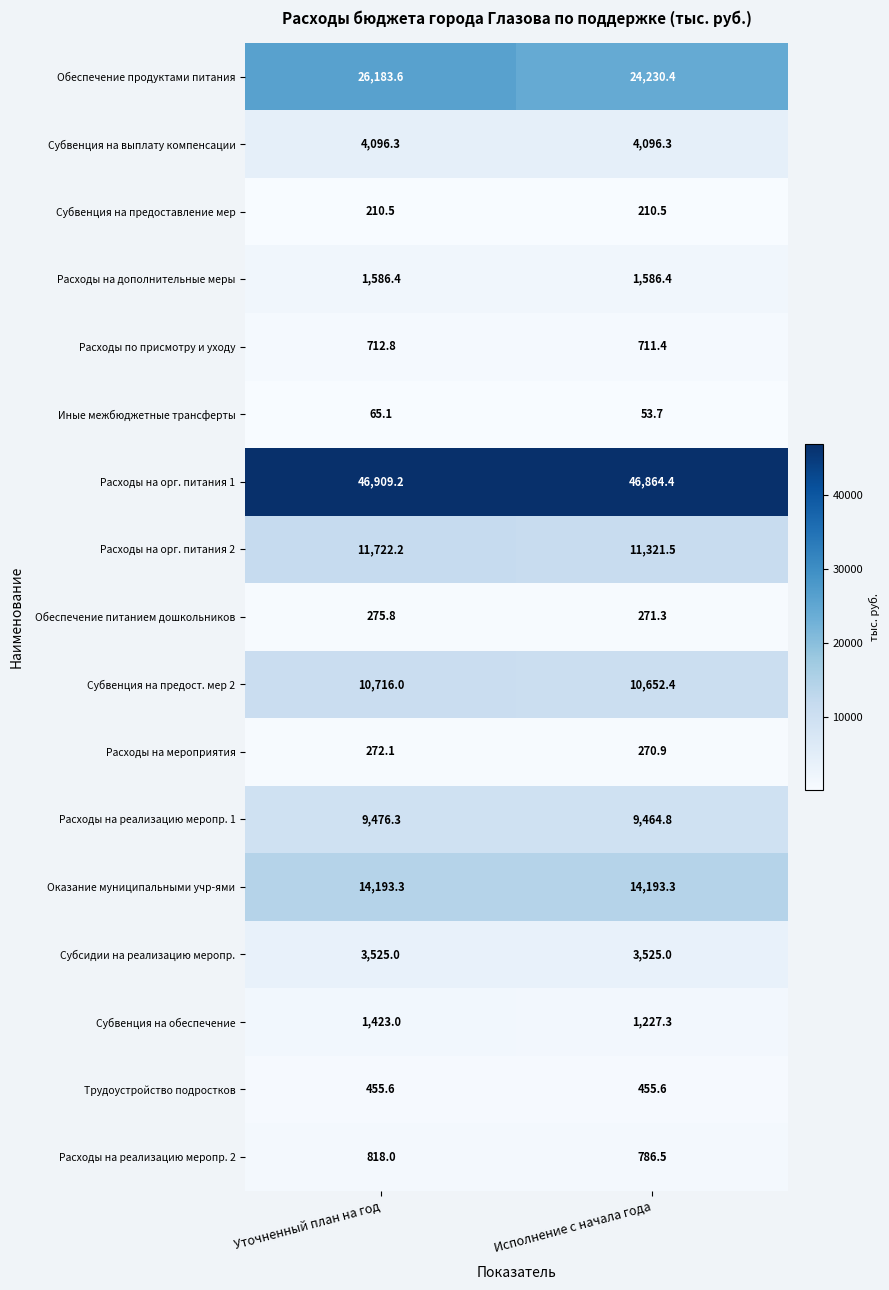

At which category is the sum across all series the highest?

Уточненный план на год